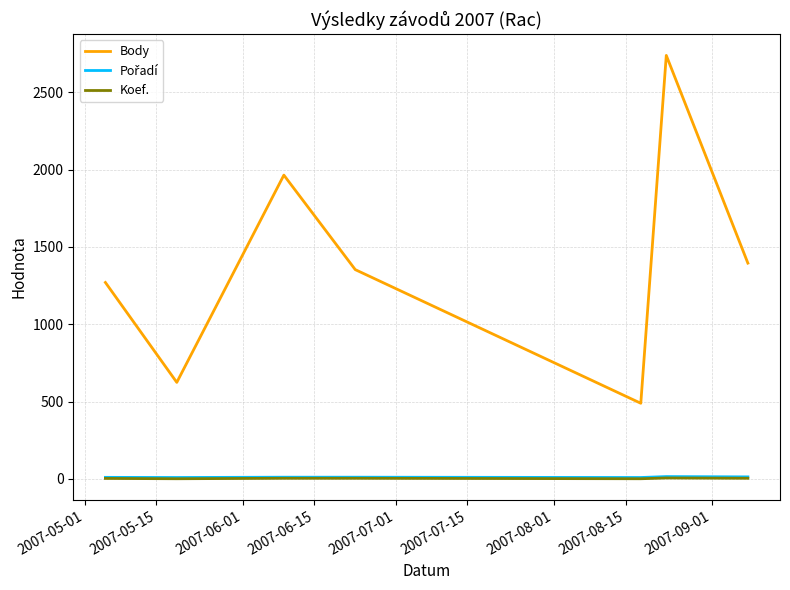

True or false: Koef. and Body intersect in this chart.

False